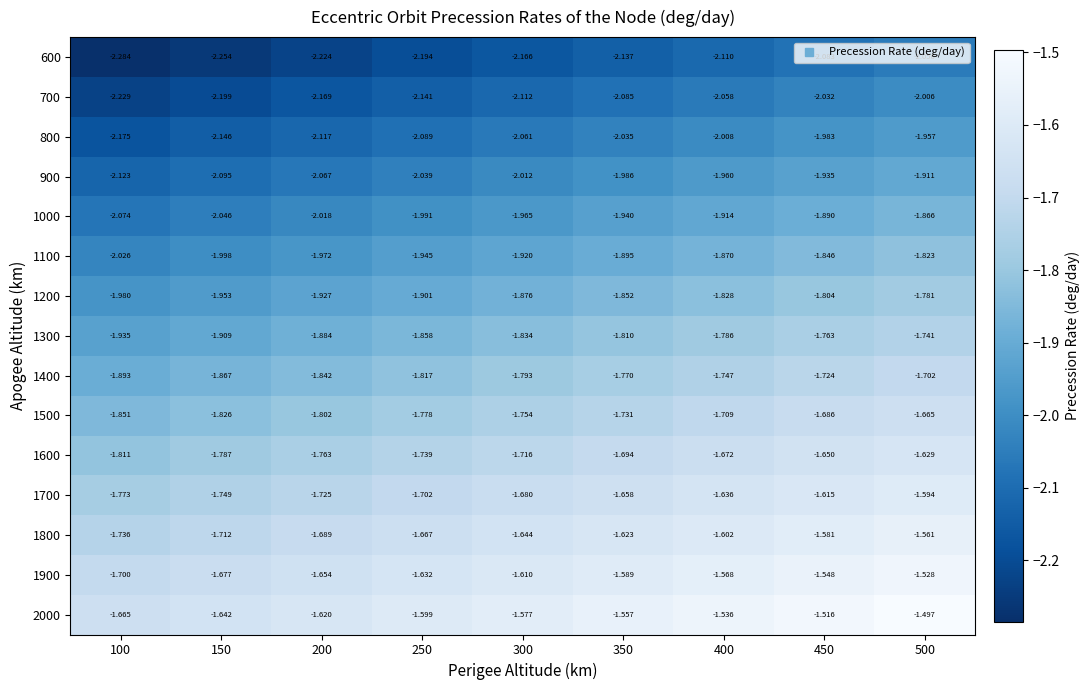

Is the value of 1400 at 400 greater than the value of 1200 at 100?

Yes